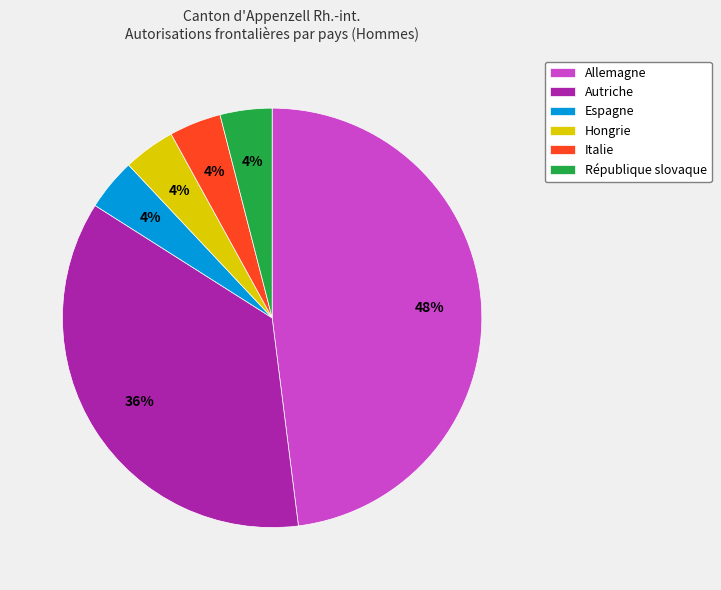

Which slice is the largest?

Allemagne